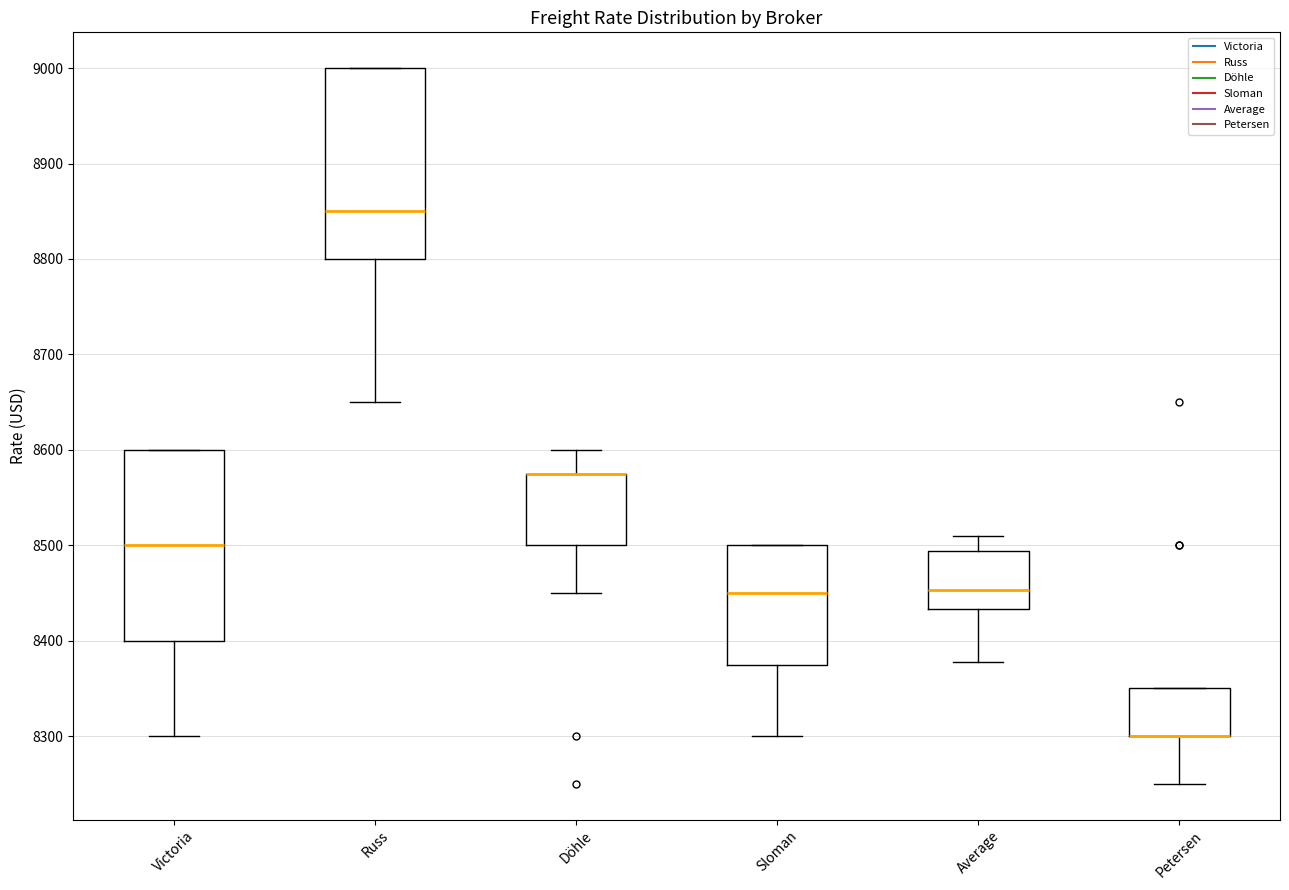

Reading left to right, read every box against the y-axis: the position of its median line, the range the box covers, and the ends of its whiskers. The values are not printed on the chart, so give them approximately, as read against the axis.

Victoria: median 8500, box 8400 to 8600, whiskers 8300 to 8600
Russ: median 8850, box 8800 to 9000, whiskers 8650 to 9000
Döhle: median 8580 (drawn on the box's upper edge), box 8500 to 8580, whiskers 8450 to 8600
Sloman: median 8450, box 8380 to 8500, whiskers 8300 to 8500
Average: median 8450, box 8430 to 8490, whiskers 8380 to 8510
Petersen: median 8300 (drawn on the box's lower edge), box 8300 to 8350, whiskers 8250 to 8350